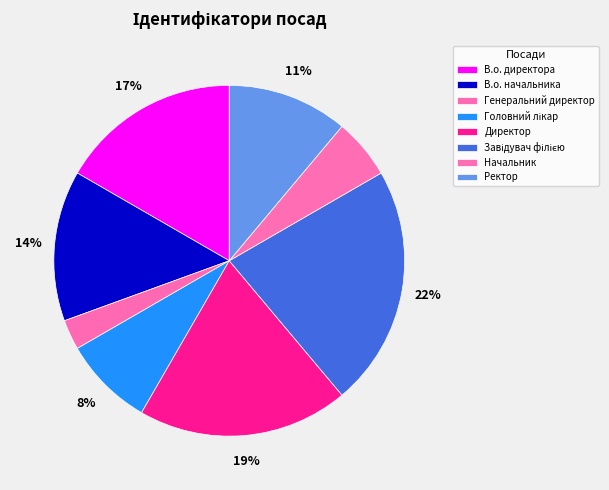

Between Генеральний директор and Директор, which is larger?

Директор